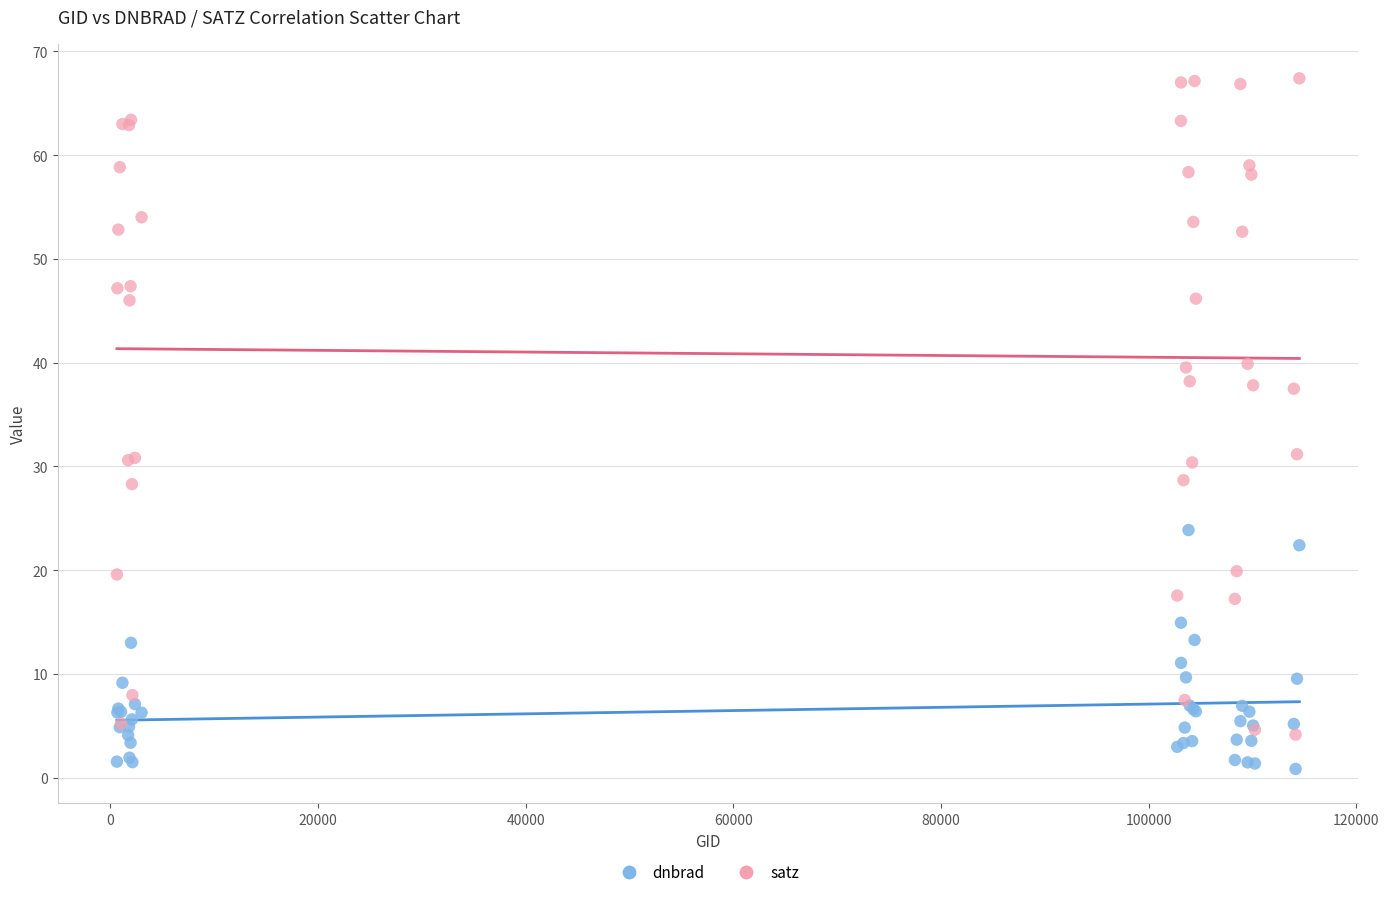

What is the X range (max minus min) for the scatter plot?

113868.0